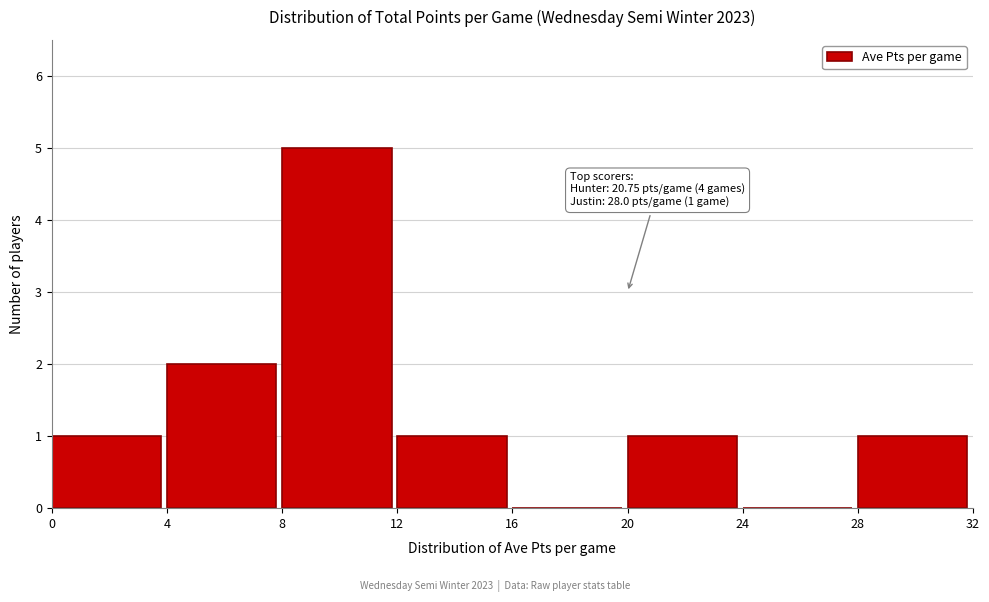

Which range on the x-axis has the tallest bar?

8 to 12